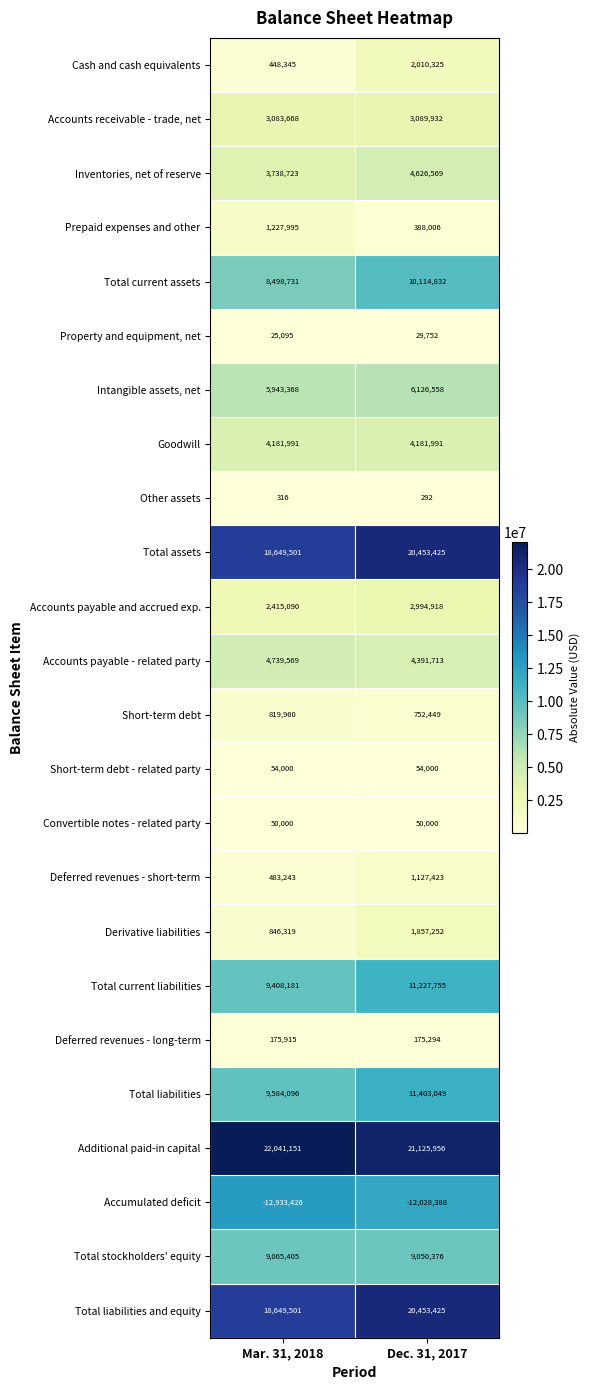

What is the difference between the highest and lowest values at Dec. 31, 2017?

33154344